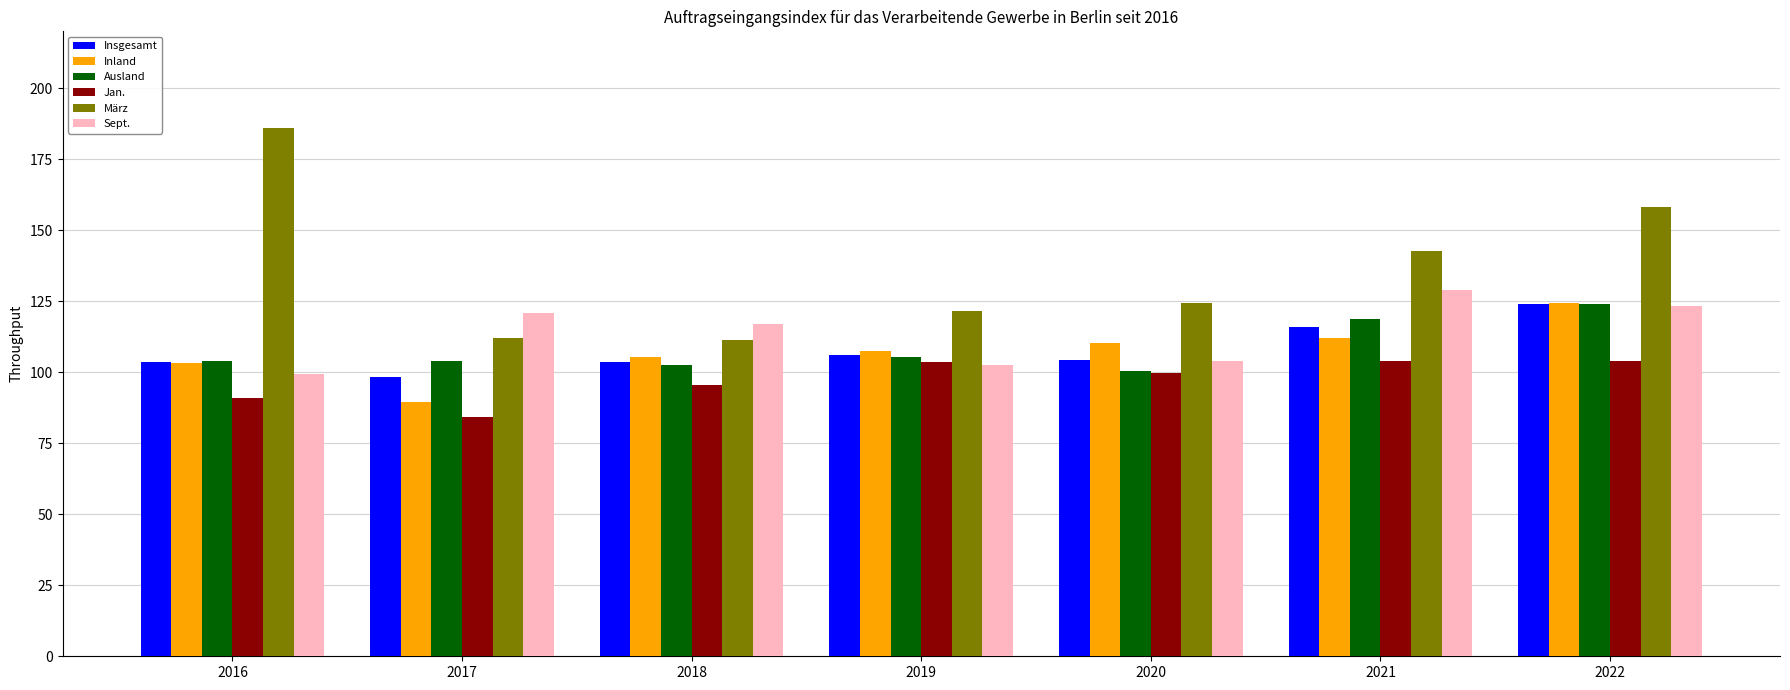

What is the sum of the März values at 2020 and 2018?

235.7